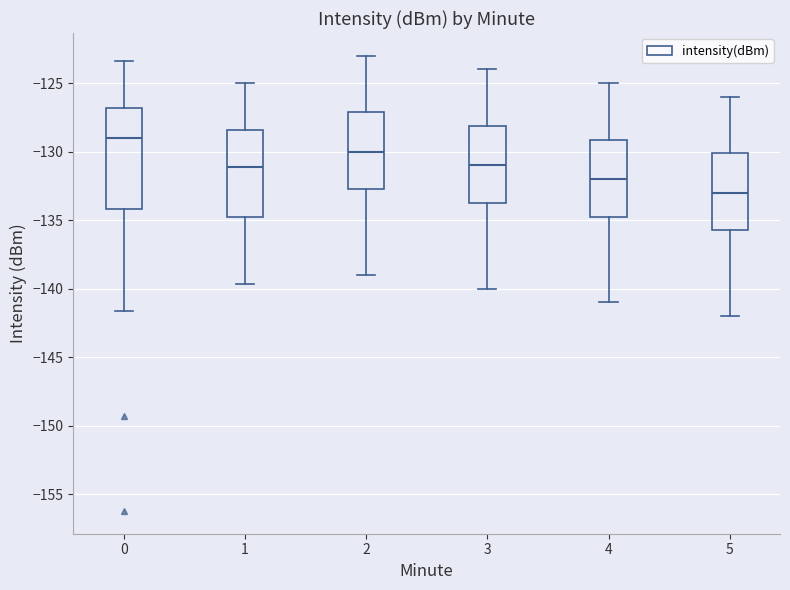

Where does the lower whisker of the box at x = 4 end on the y-axis? The values are not printed on the chart, so give them approximately, as read against the axis.

-141.0